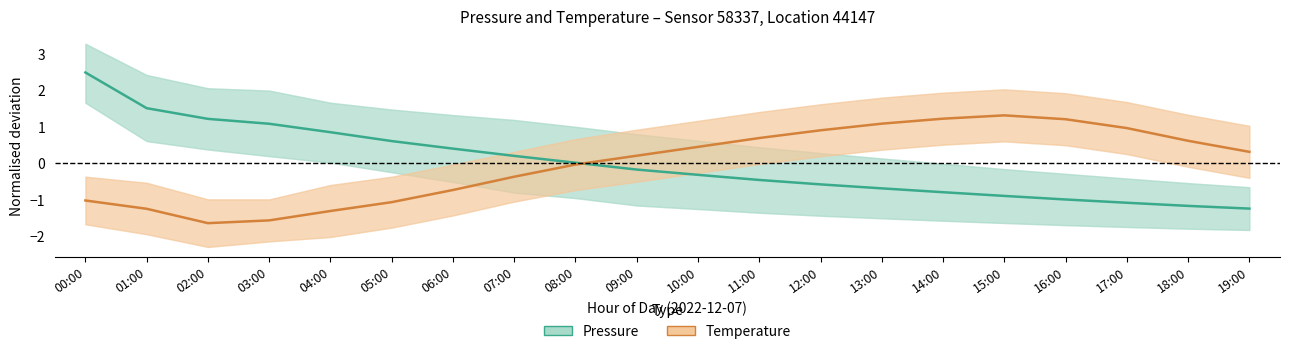

Read the Temperature (normalised) value at 01:00.

-1.2